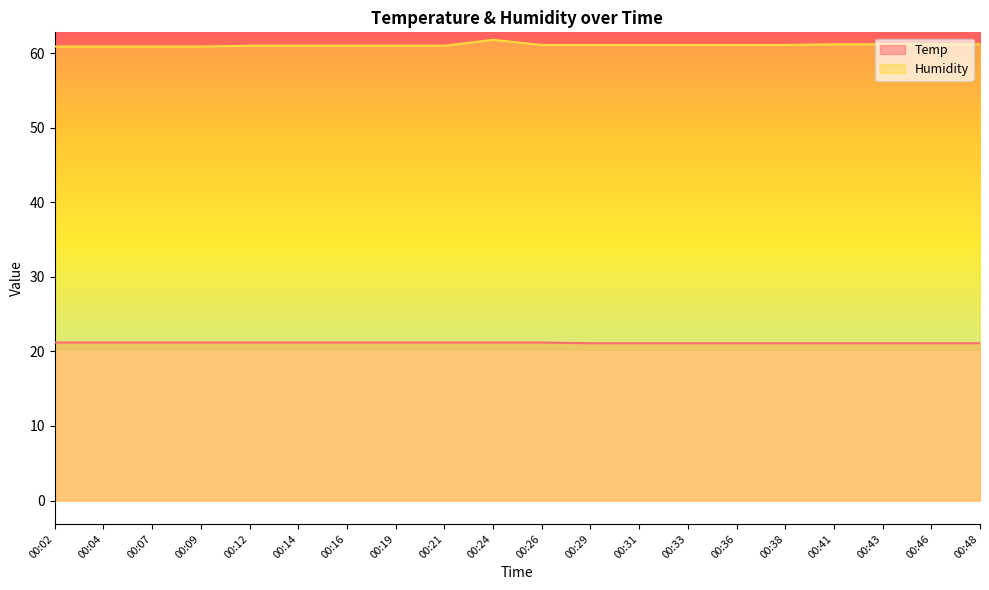

What is the minimum value for Humidity?

60.9